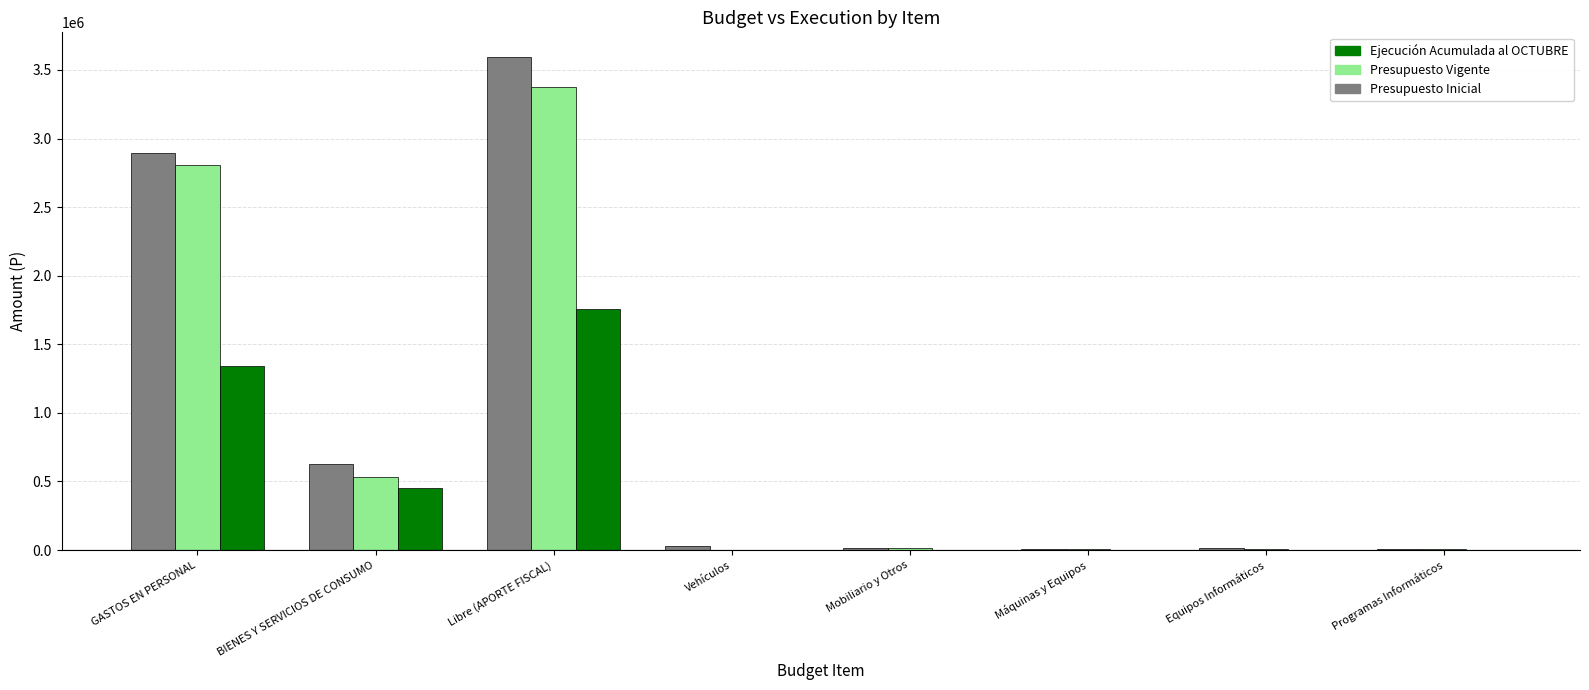

True or false: Ejecución Acumulada al OCTUBRE has a value of 451433 at BIENES Y SERVICIOS DE CONSUMO.

True